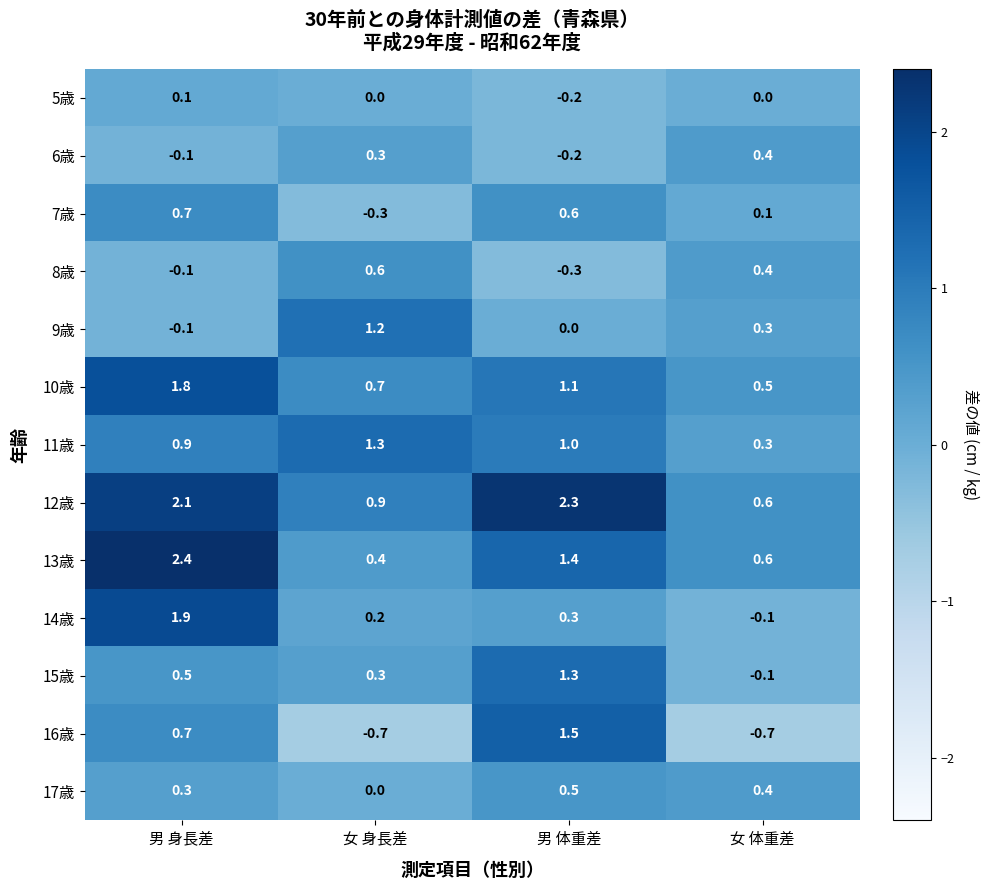

True or false: 13歳 has a value of 1.4 at 男 体重差.

True